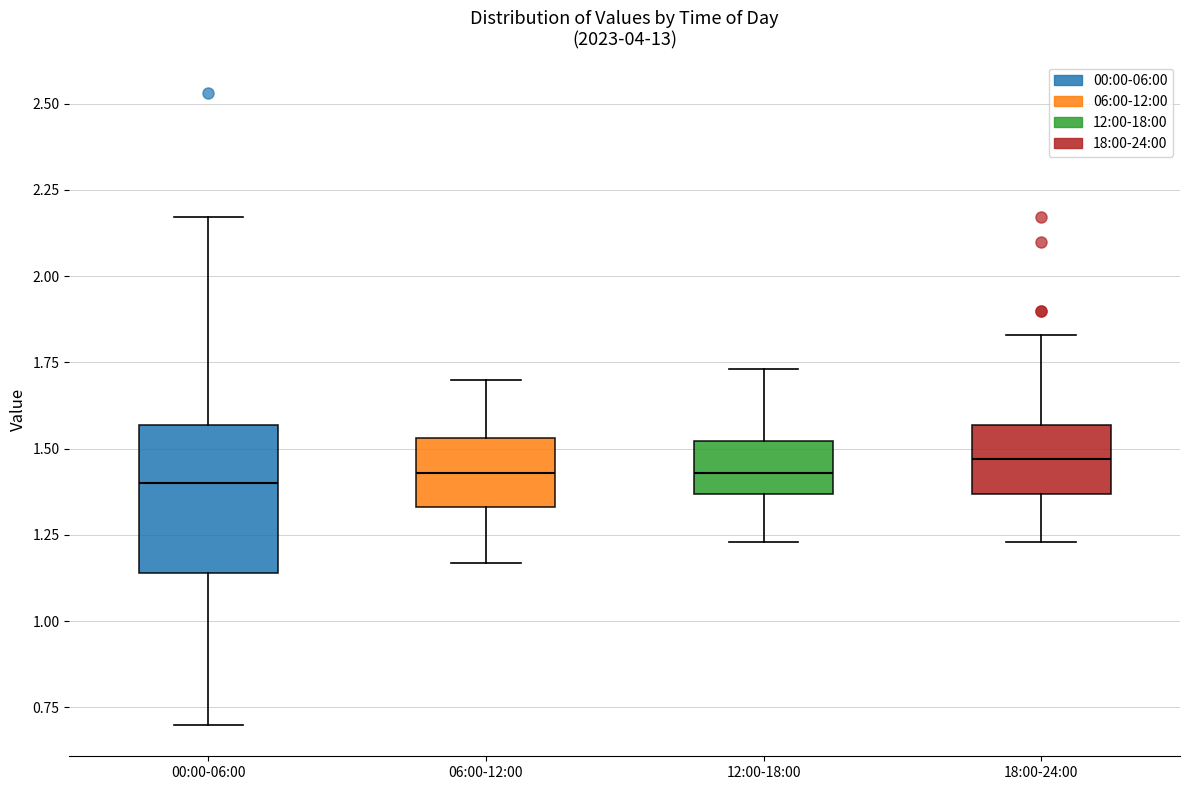

Reading left to right, read every box against the y-axis: the position of its median line, the range the box covers, and the ends of its whiskers. The values are not printed on the chart, so give them approximately, as read against the axis.

00:00-06:00: median 1.40, box 1.15 to 1.55, whiskers 0.70 to 2.15
06:00-12:00: median 1.45, box 1.35 to 1.55, whiskers 1.15 to 1.70
12:00-18:00: median 1.45, box 1.35 to 1.50, whiskers 1.25 to 1.75
18:00-24:00: median 1.45, box 1.35 to 1.55, whiskers 1.25 to 1.85